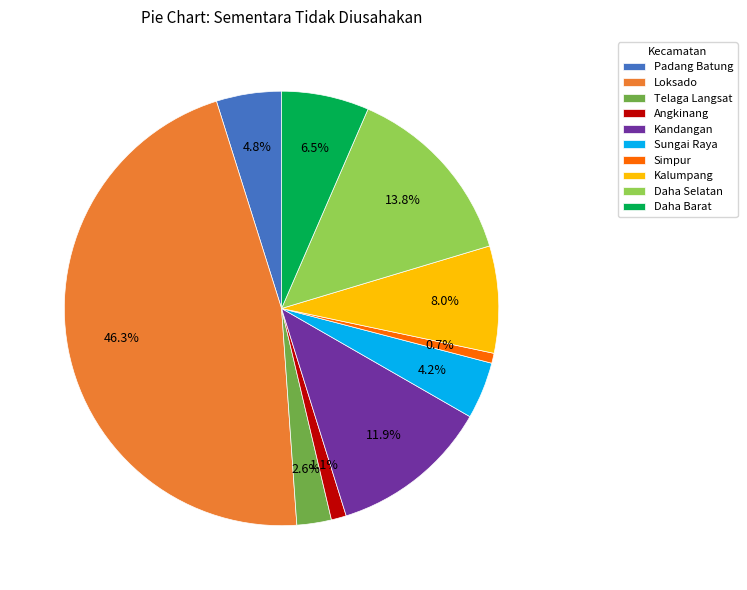

How many segments does this pie chart have?

10